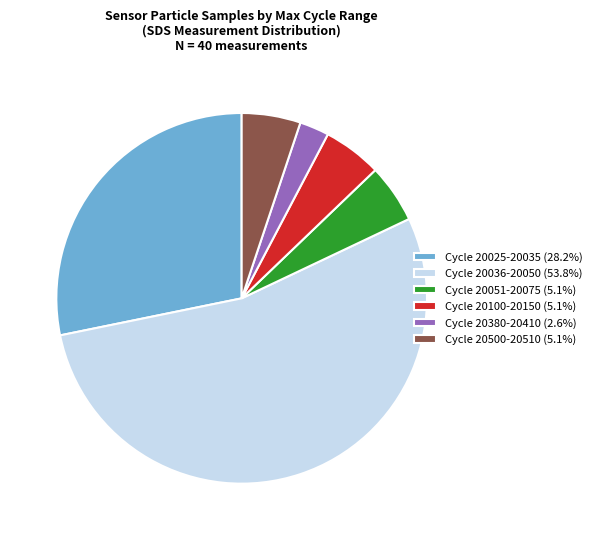

What is the ratio of the value at Cycle 20500-20510 (5.1%) to the value at Cycle 20051-20075 (5.1%)?

1.0